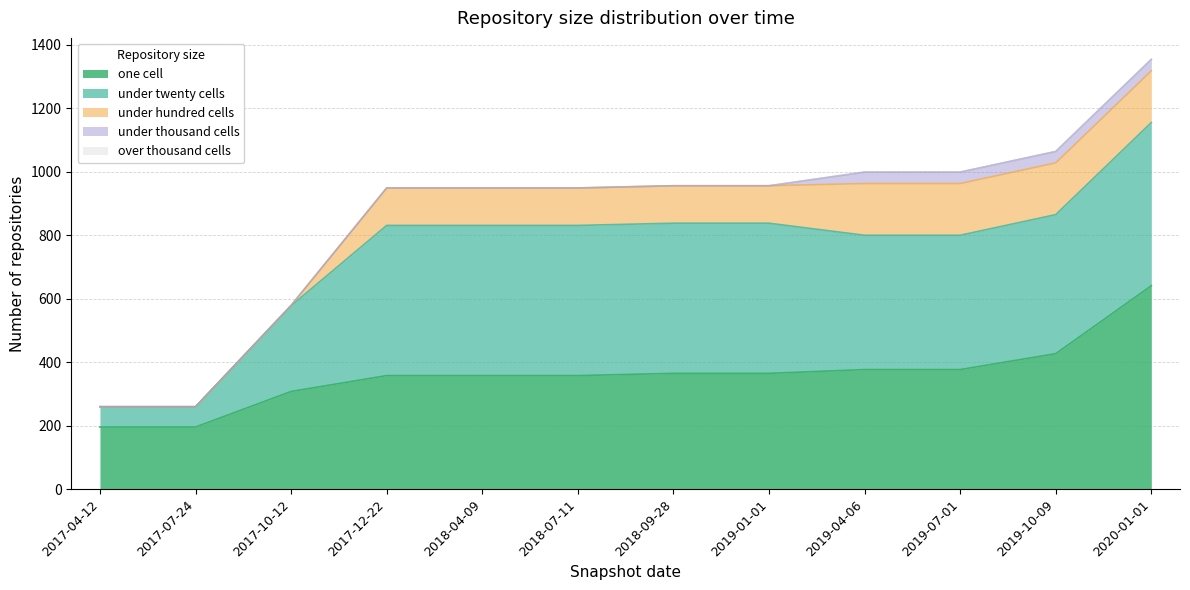

Which series changed the most between 2017-12-22 and 2019-07-01?

under_twenty_cells